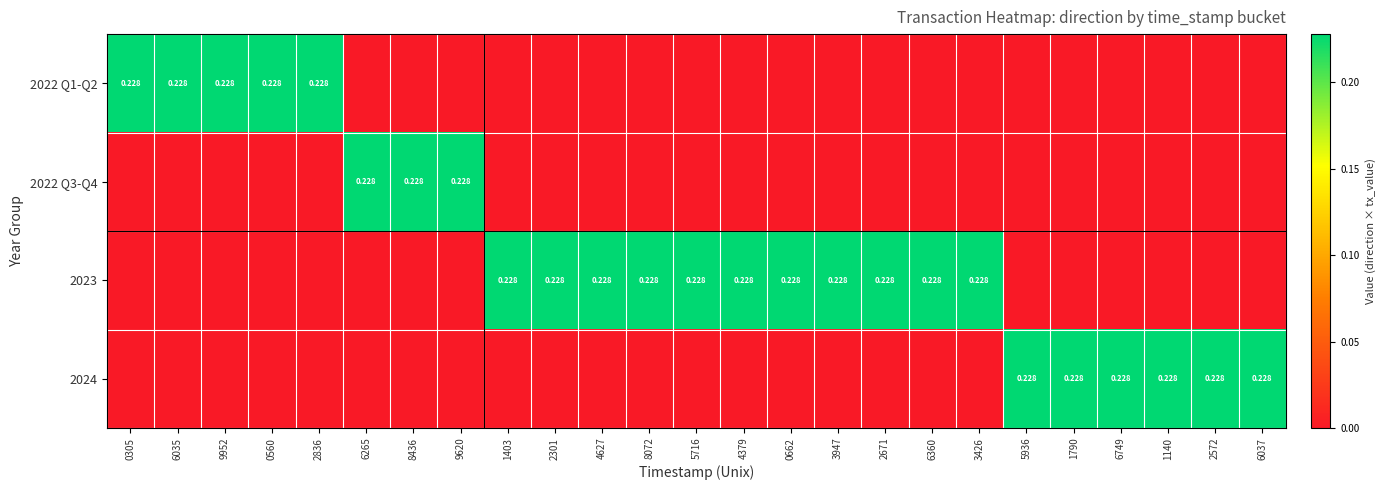

The value of 2023 at 2836 is 0.0. True or false?

True